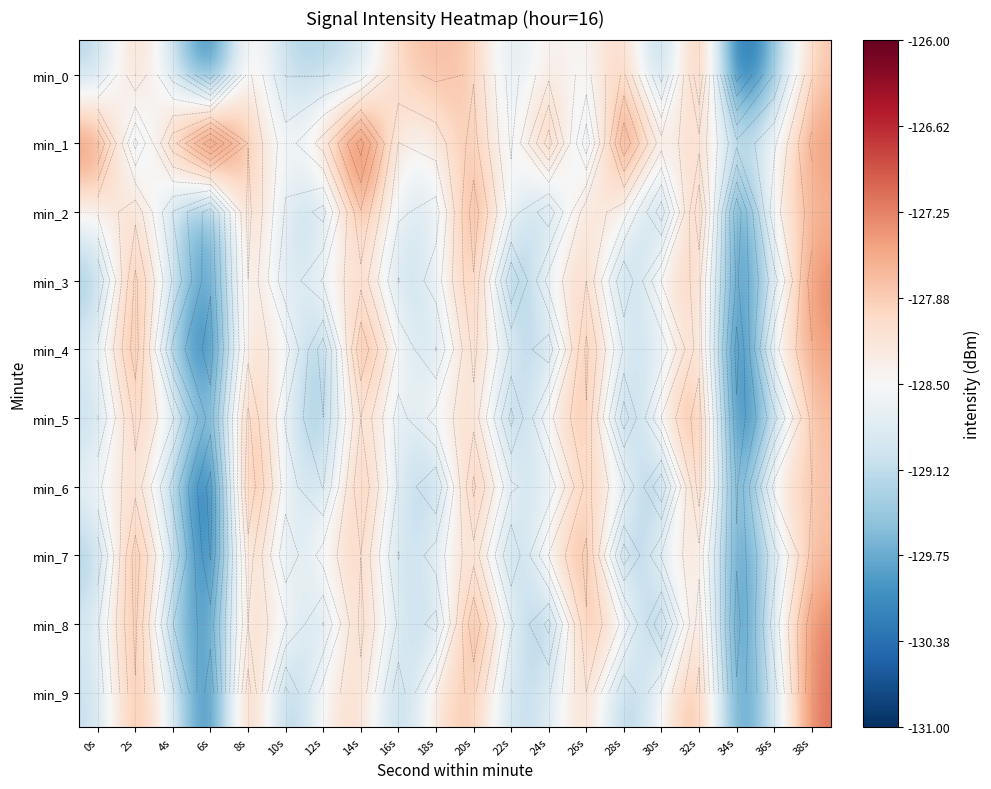

Which has a higher value, 8s or 14s?

8s